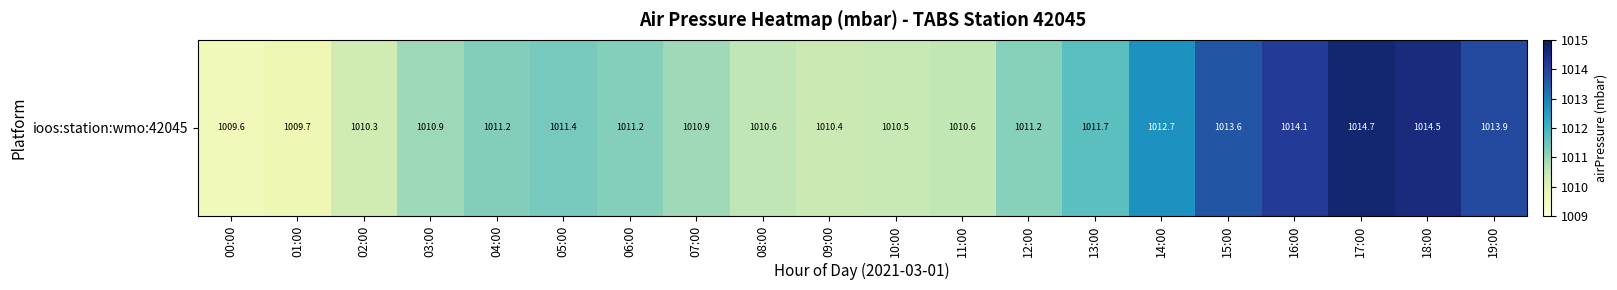

What is the difference between the maximum and second lowest values?

5.0